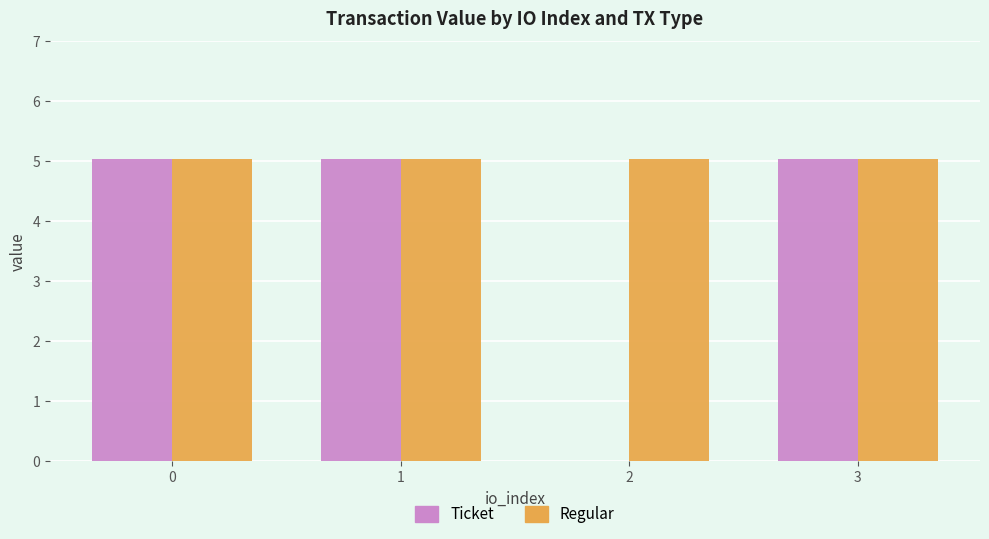

What are all the series names shown in the legend?

Ticket, Regular